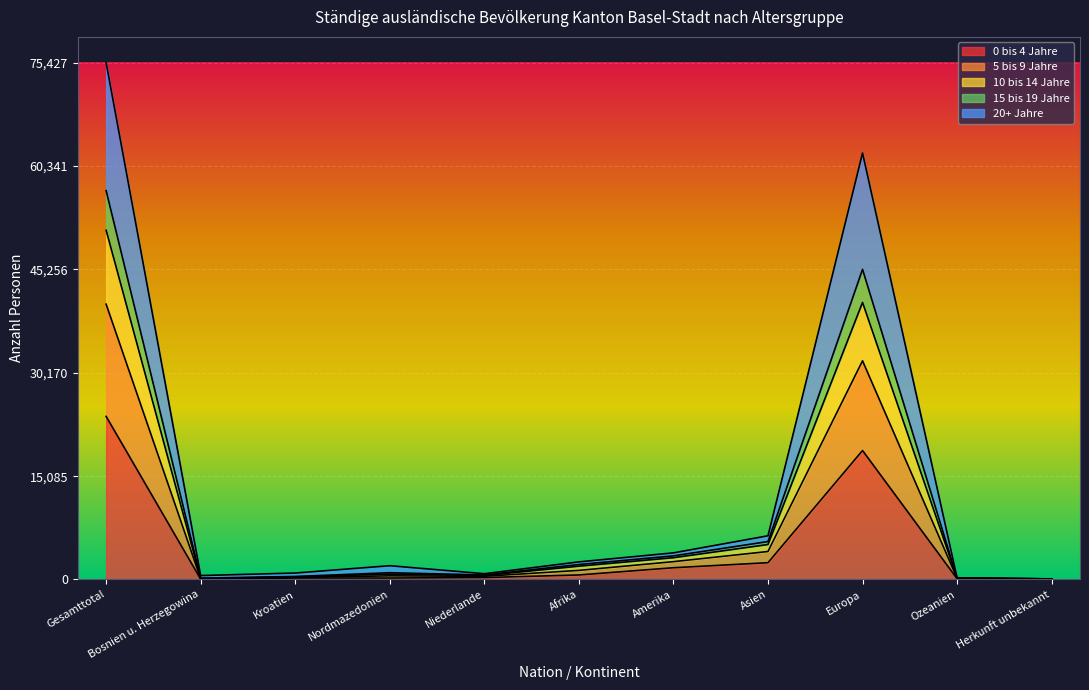

At which label is 5 bis 9 Jahre closest to 28418?

Europa